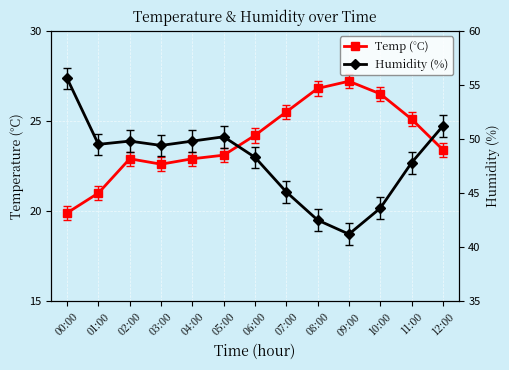

Which category has the lowest value in the Temp (°C) series?

00:00